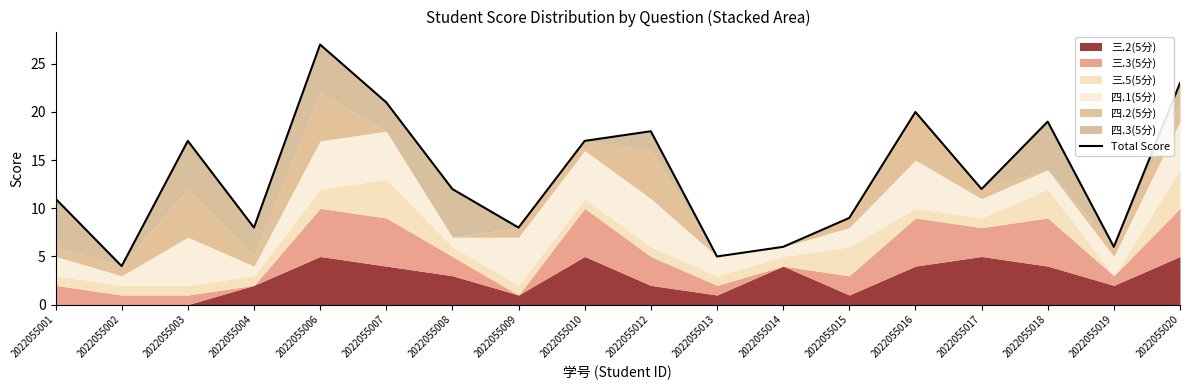

What is the sum of the values at 2022055008 and 2022055009?

20